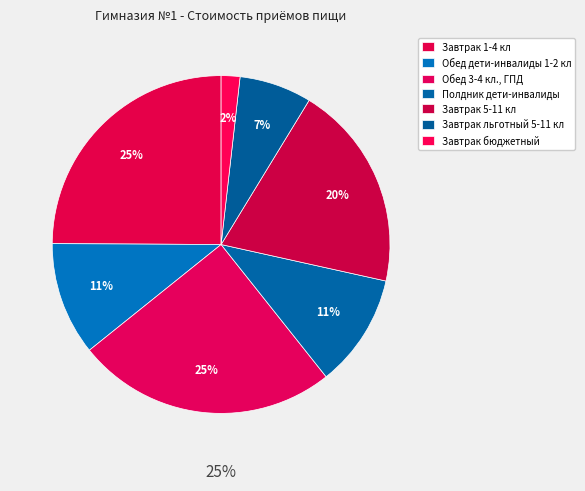

Which has a higher value, Завтрак 5-11 кл or Завтрак льготный 5-11 кл?

Завтрак 5-11 кл